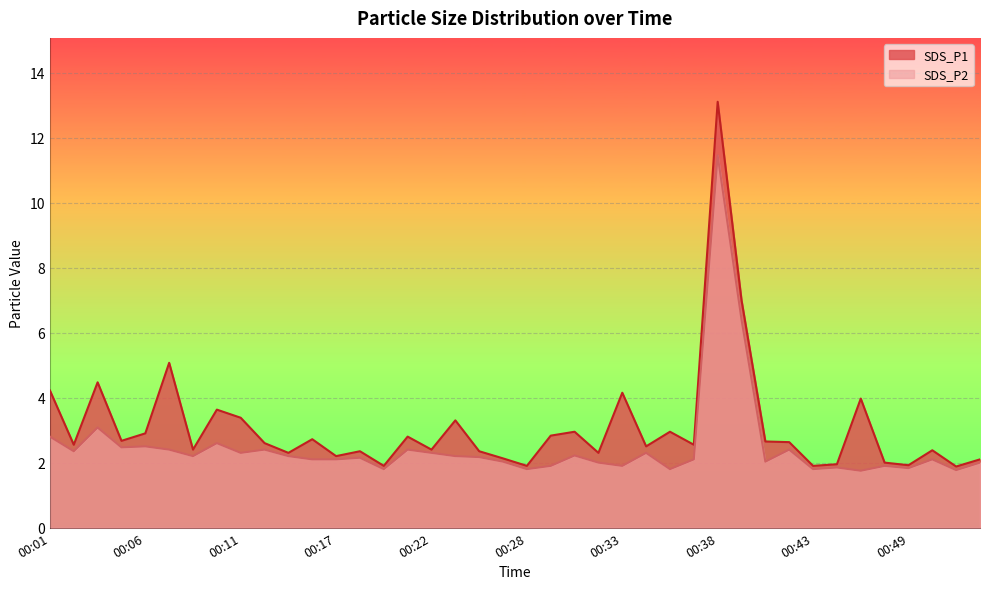

What is the value of the SDS_P1 point at the 7th from the left?

2.4